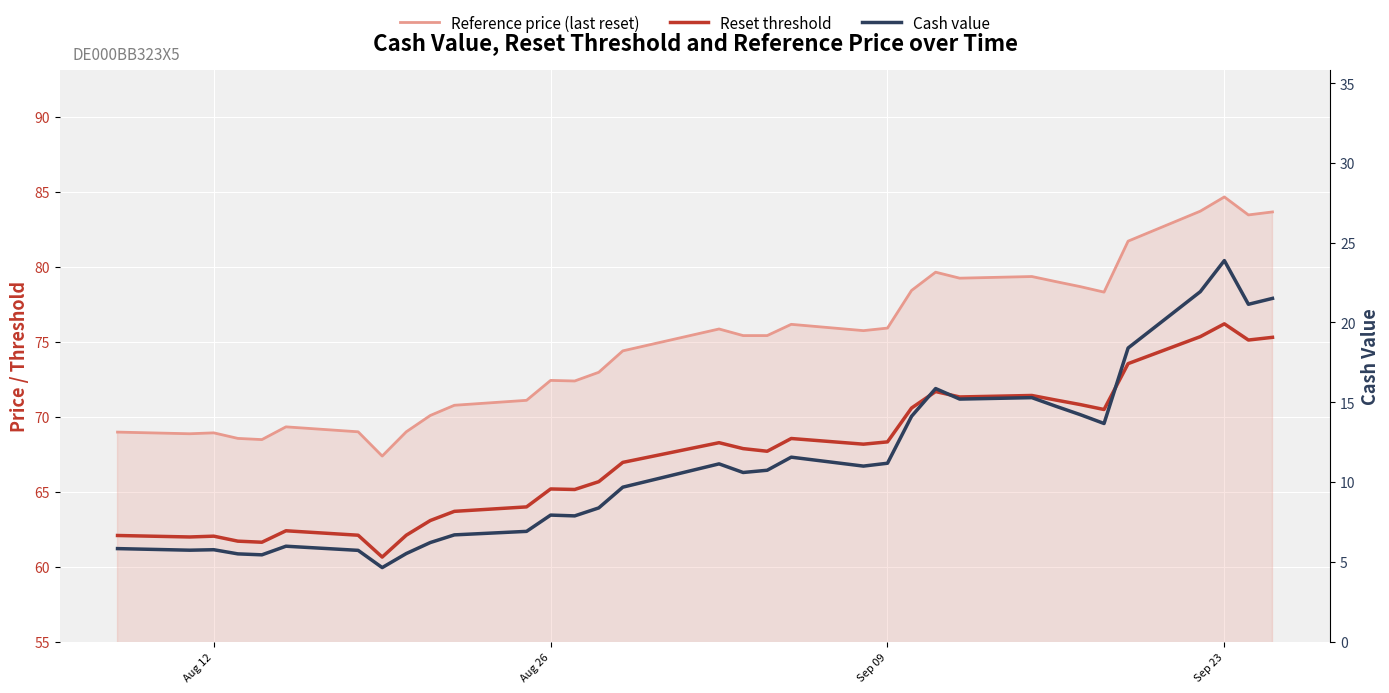

What is the difference between the maximum and minimum values in the Reset threshold series?

15.6